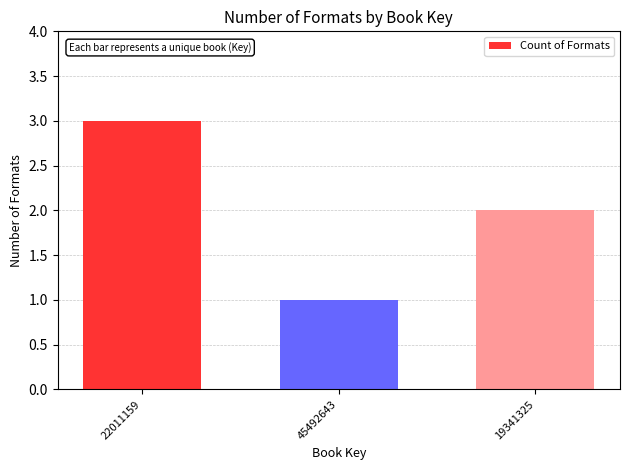

What is the value of the 3rd bar from the left?

2